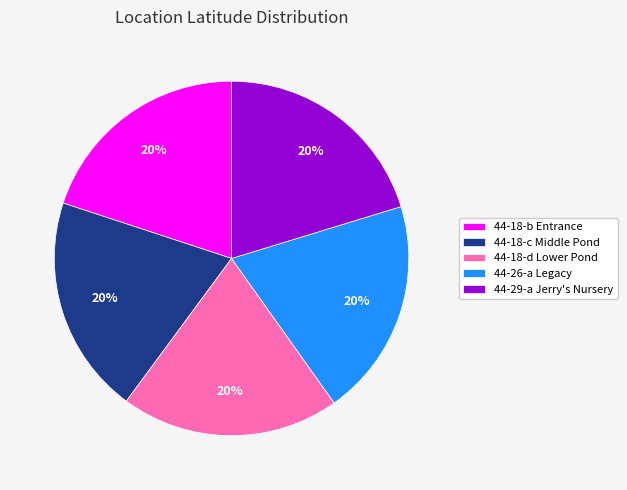

True or false: 44-26-a Legacy accounts for 20% of the total.

True